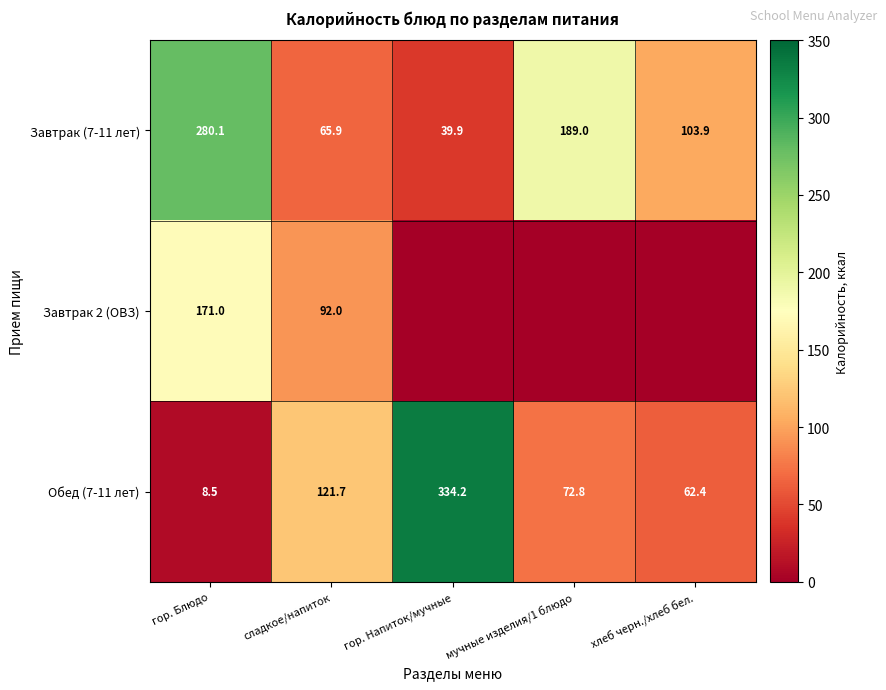

At which category does the chart reach its minimum across all series?

гор. Напиток/мучные